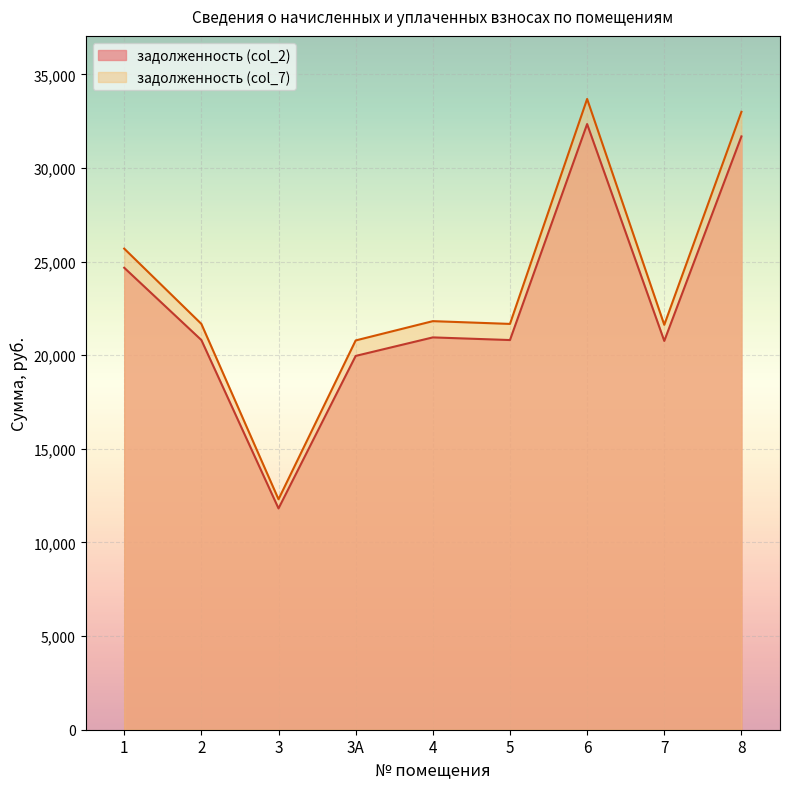

What is the maximum value for задолженность (col_2)?

32349.5